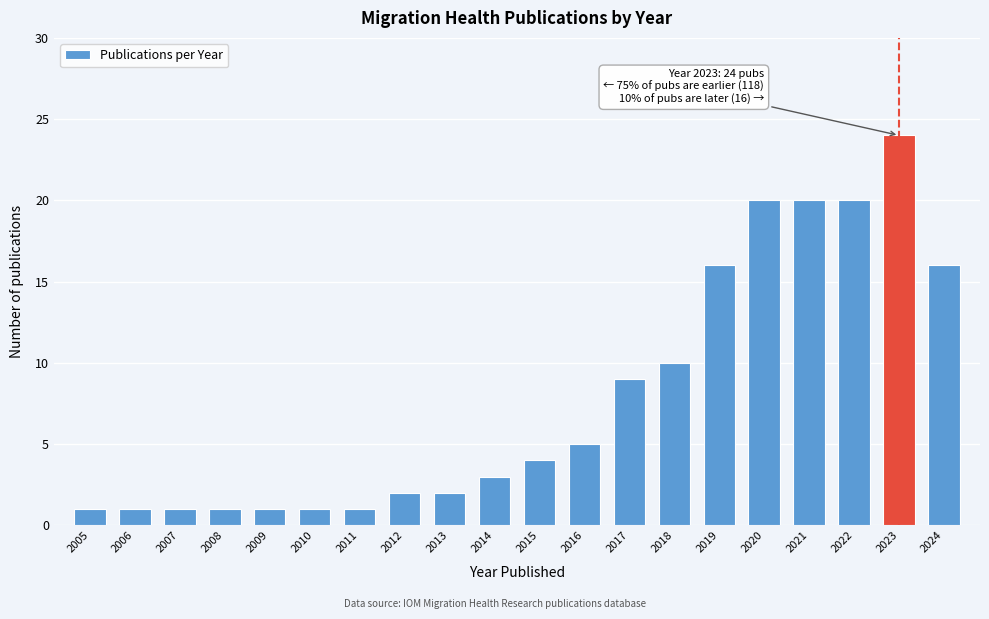

Reading right to left, transcribe all the data shown in this chart.

2024=16	2023=24	2022=20	2021=20	2020=20	2019=16	2018=10	2017=9	2016=5	2015=4	2014=3	2013=2	2012=2	2011=1	2010=1	2009=1	2008=1	2007=1	2006=1	2005=1